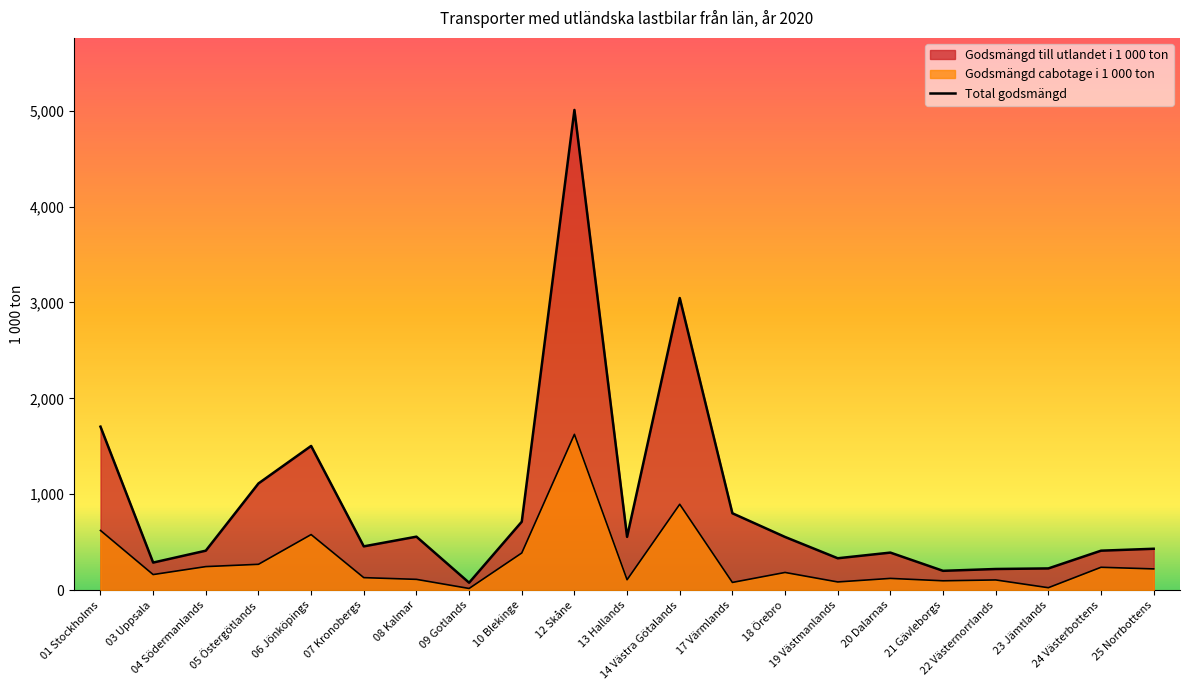

Does the chart display data point markers on the line(s)?

No